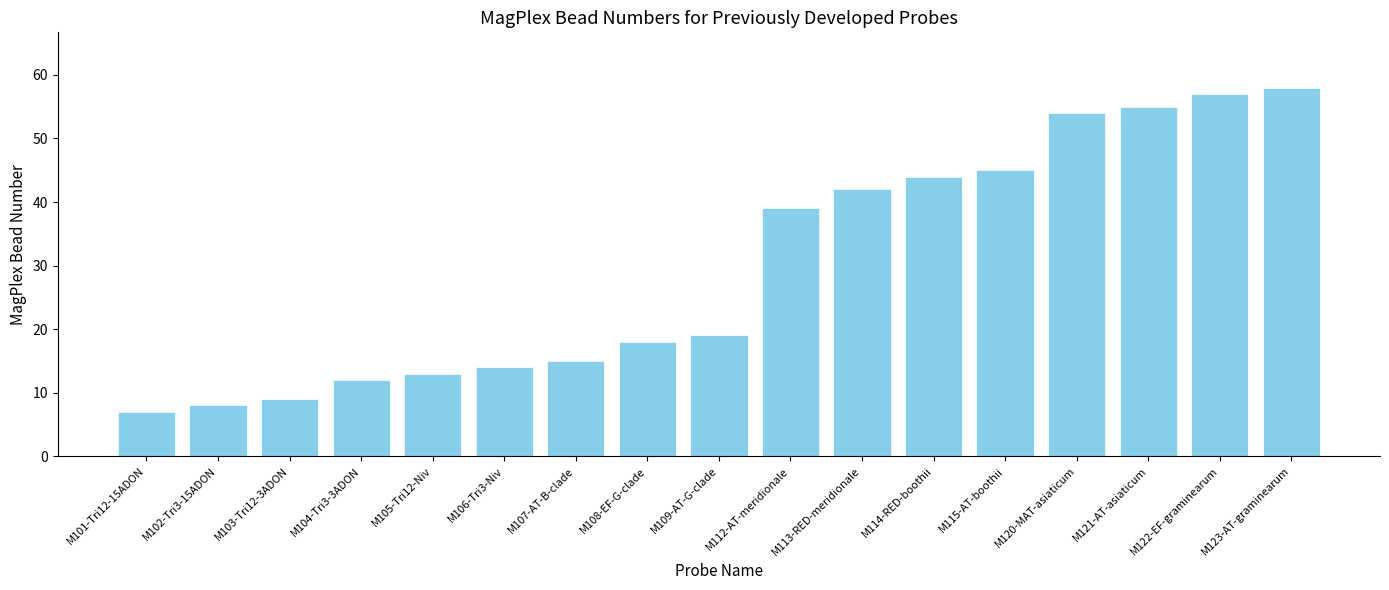

Does the chart contain stacked bars?

No